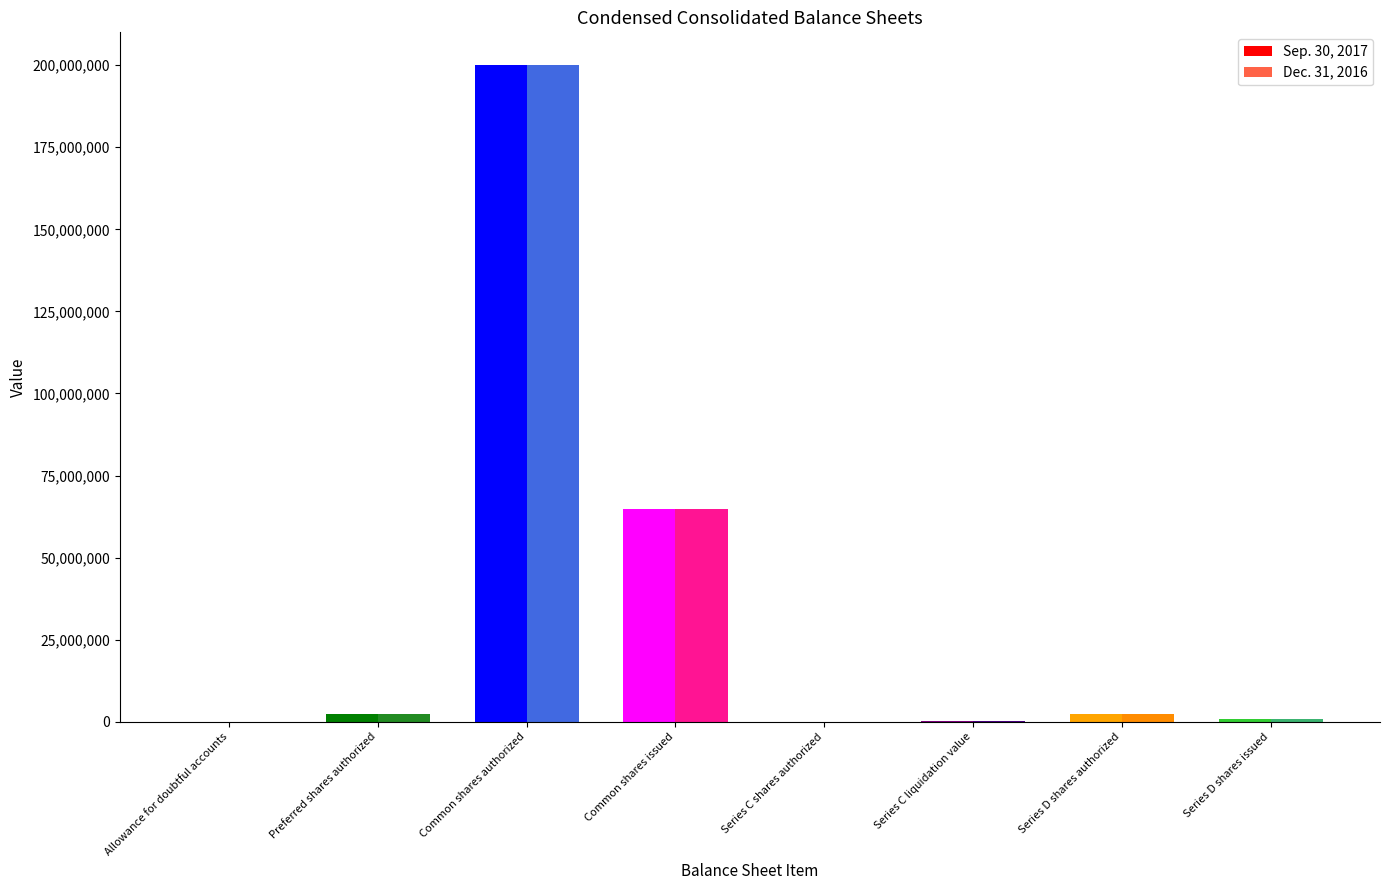

The Sep. 30, 2017 series shows 350328136 at Common shares authorized. True or false?

False